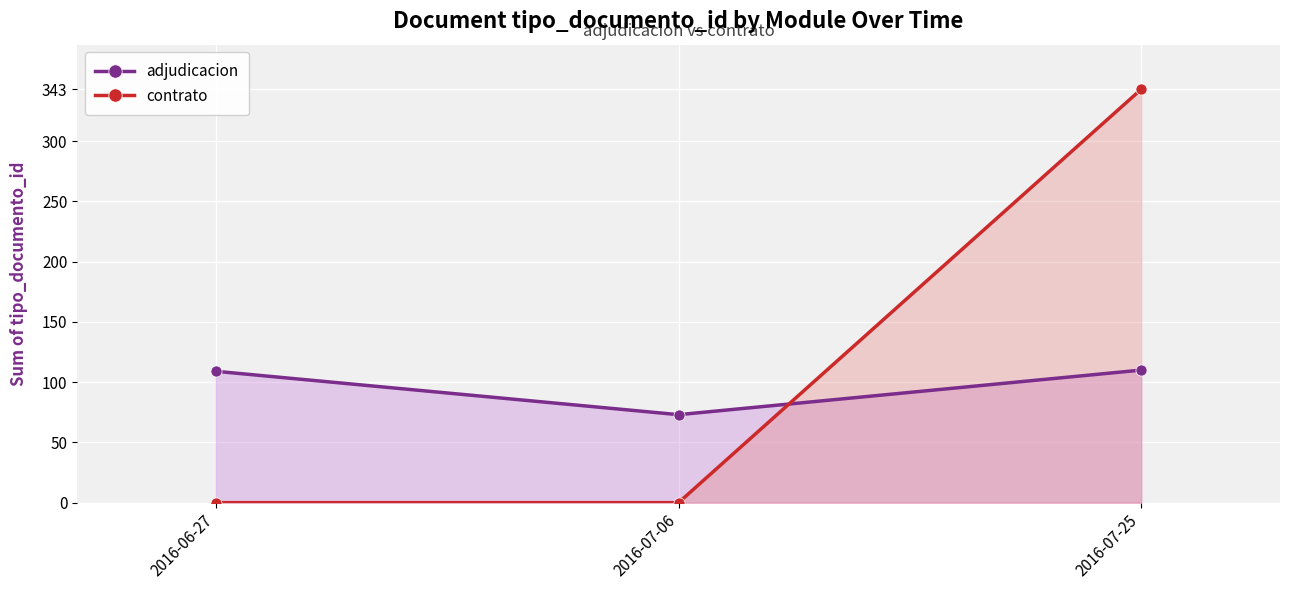

Rank the categories by adjudicacion value from lowest to highest.

2016-07-06, 2016-06-27, 2016-07-25